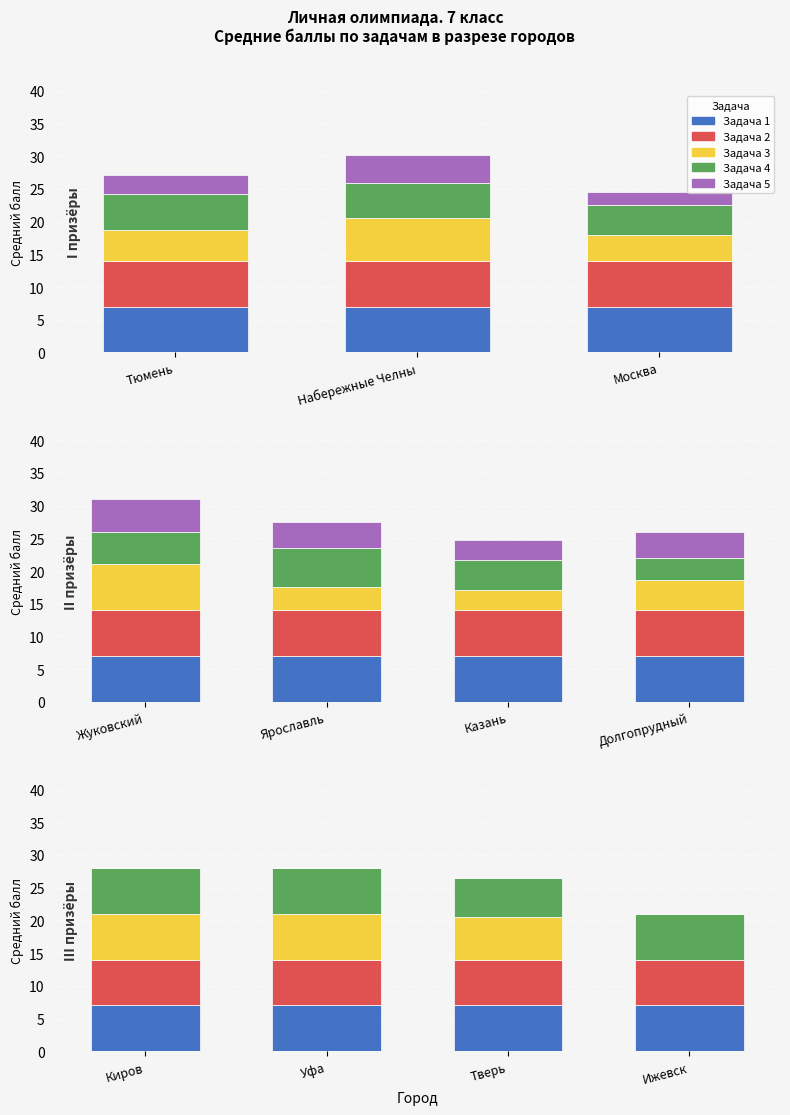

What value does the Задача 2 series have at Уфа?

7.0